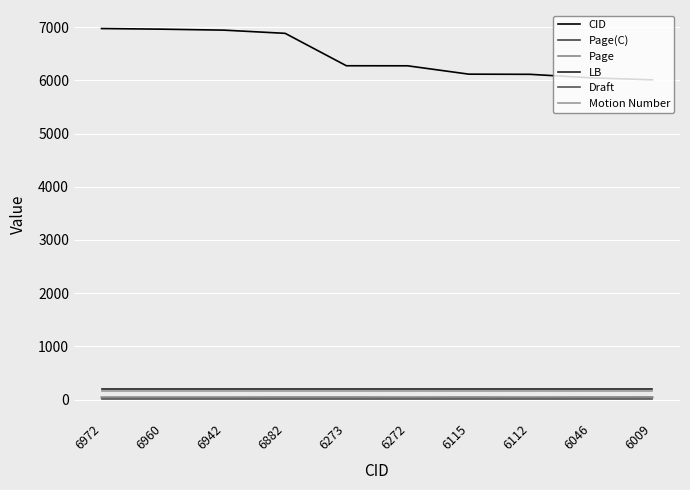

How many lines are shown in the chart?

6